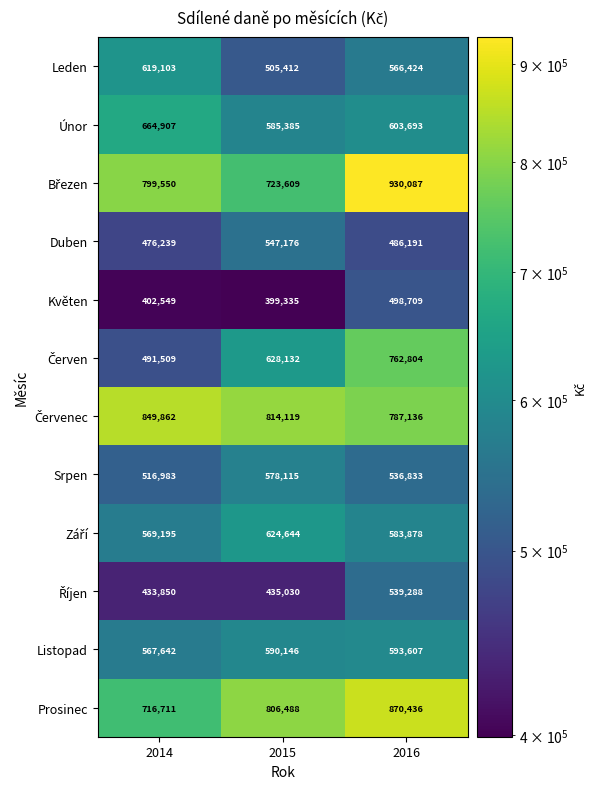

True or false: Prosinec has a value of 716711 at 2014.

True